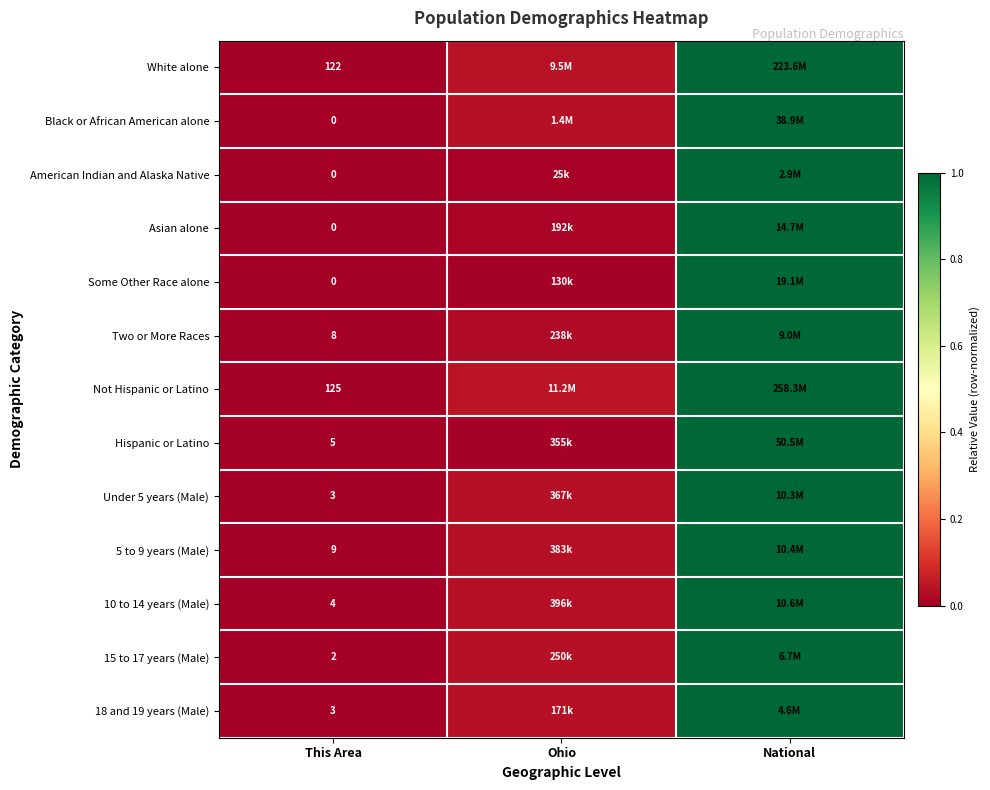

What is the average value of the Two or More Races series?

0.3